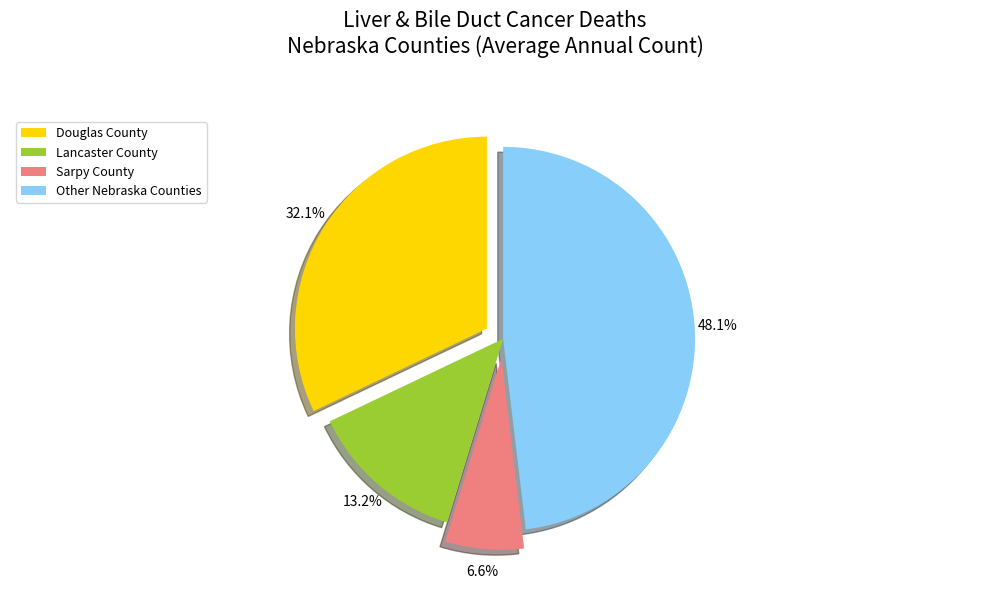

What percentage is NOT represented by Sarpy County?

93.4%